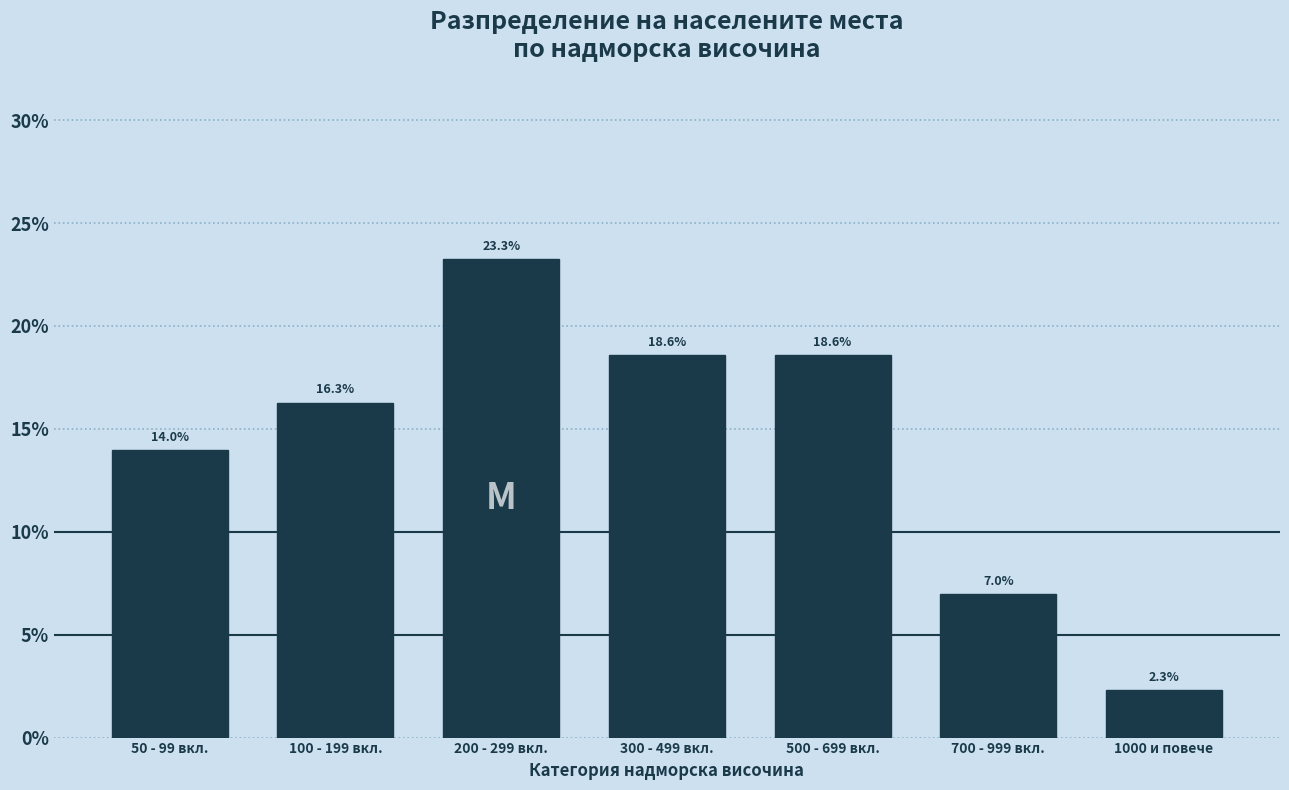

Reading left to right, list all the values displayed in this chart.

50 - 99 вкл.=14.0	100 - 199 вкл.=16.3	200 - 299 вкл.=23.3	300 - 499 вкл.=18.6	500 - 699 вкл.=18.6	700 - 999 вкл.=7.0	1000 и повече=2.3